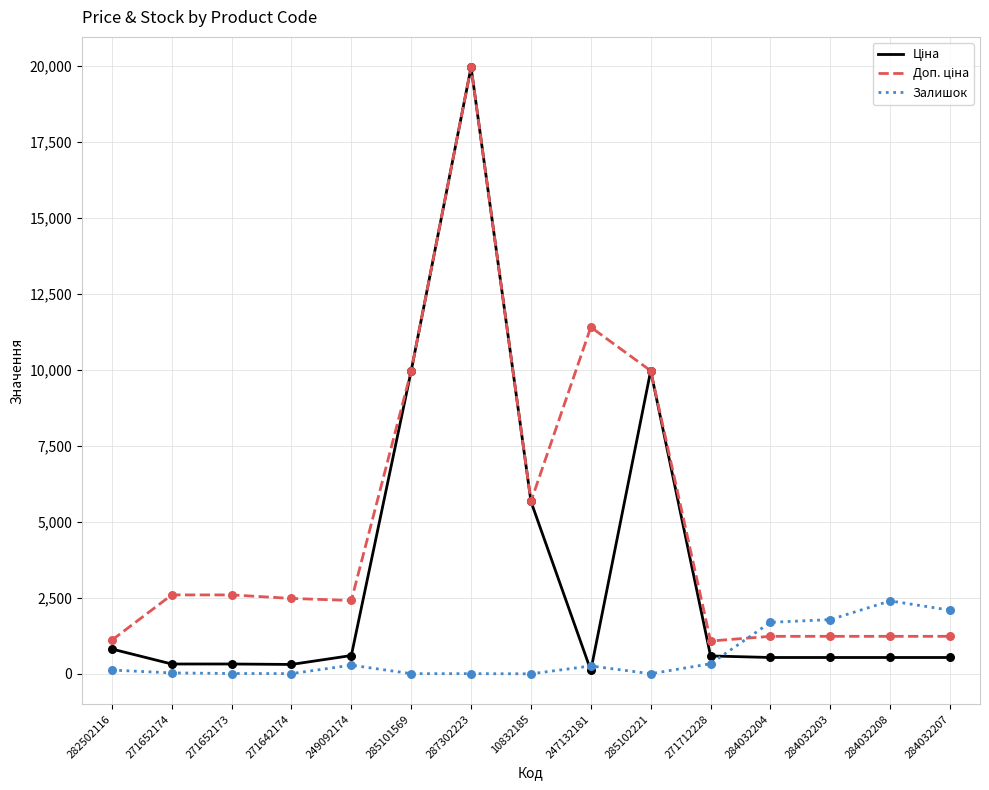

At which category is the sum across all series the highest?

287302223